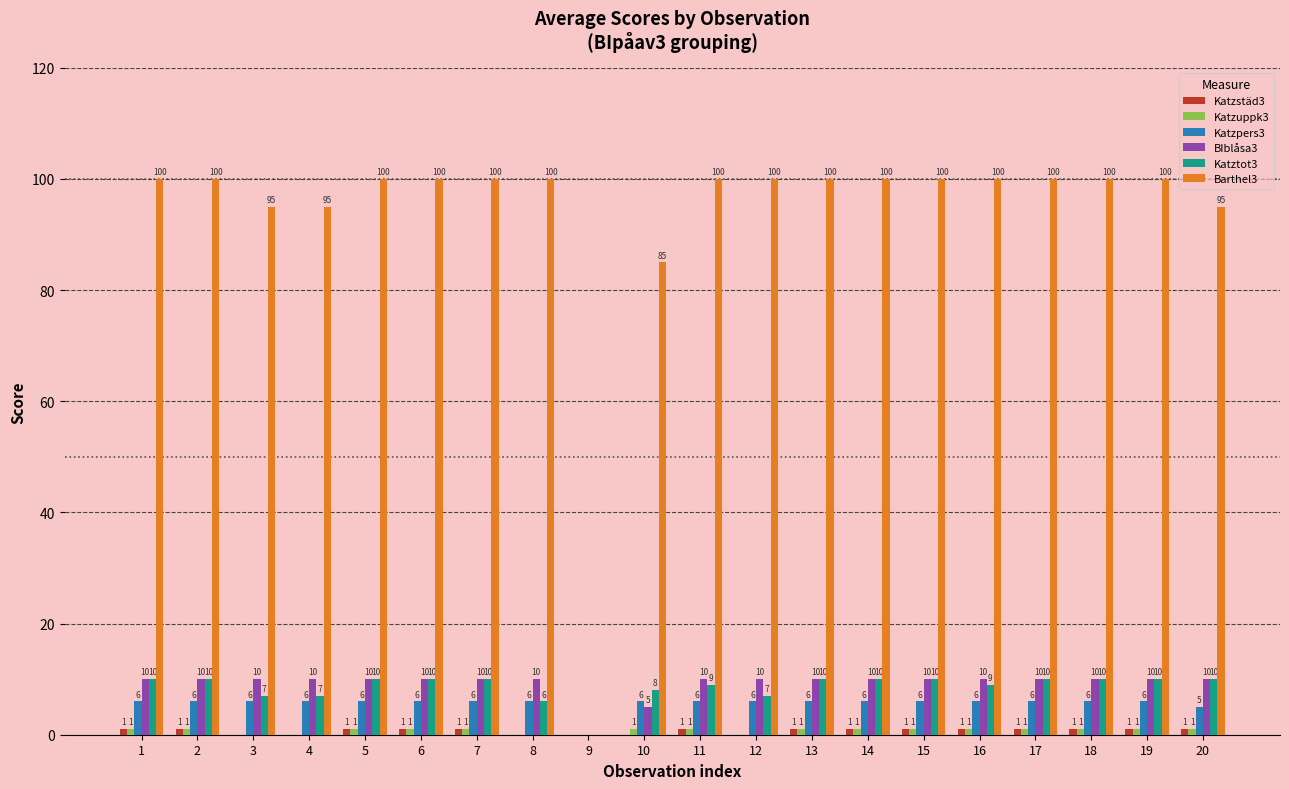

What is the approximate value of Barthel3 at 20, to the nearest 5?

95